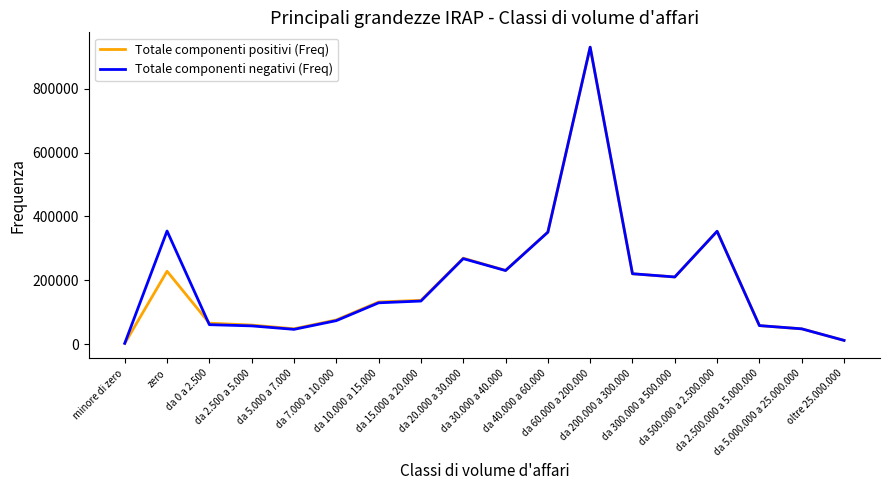

What is the maximum value for Totale componenti positivi (Freq)?

930632